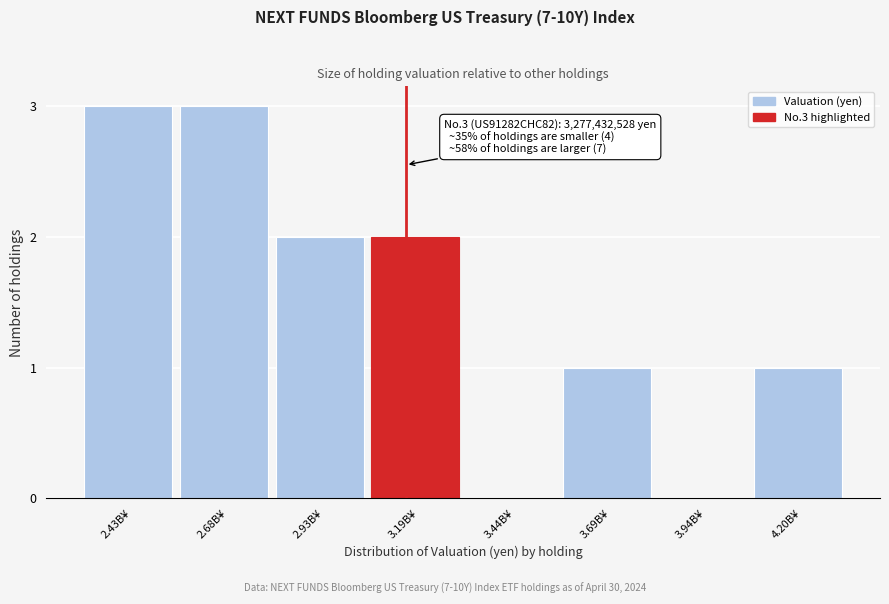

Reading left to right, transcribe all the data shown in this chart.

2.43B¥=3	2.68B¥=3	2.93B¥=2	3.19B¥=2	3.44B¥=0	3.69B¥=1	3.94B¥=0	4.20B¥=1